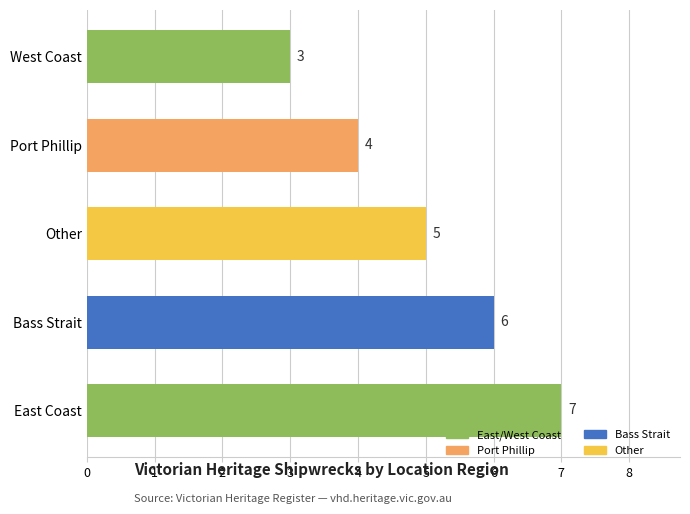

What is the smallest value displayed?

3